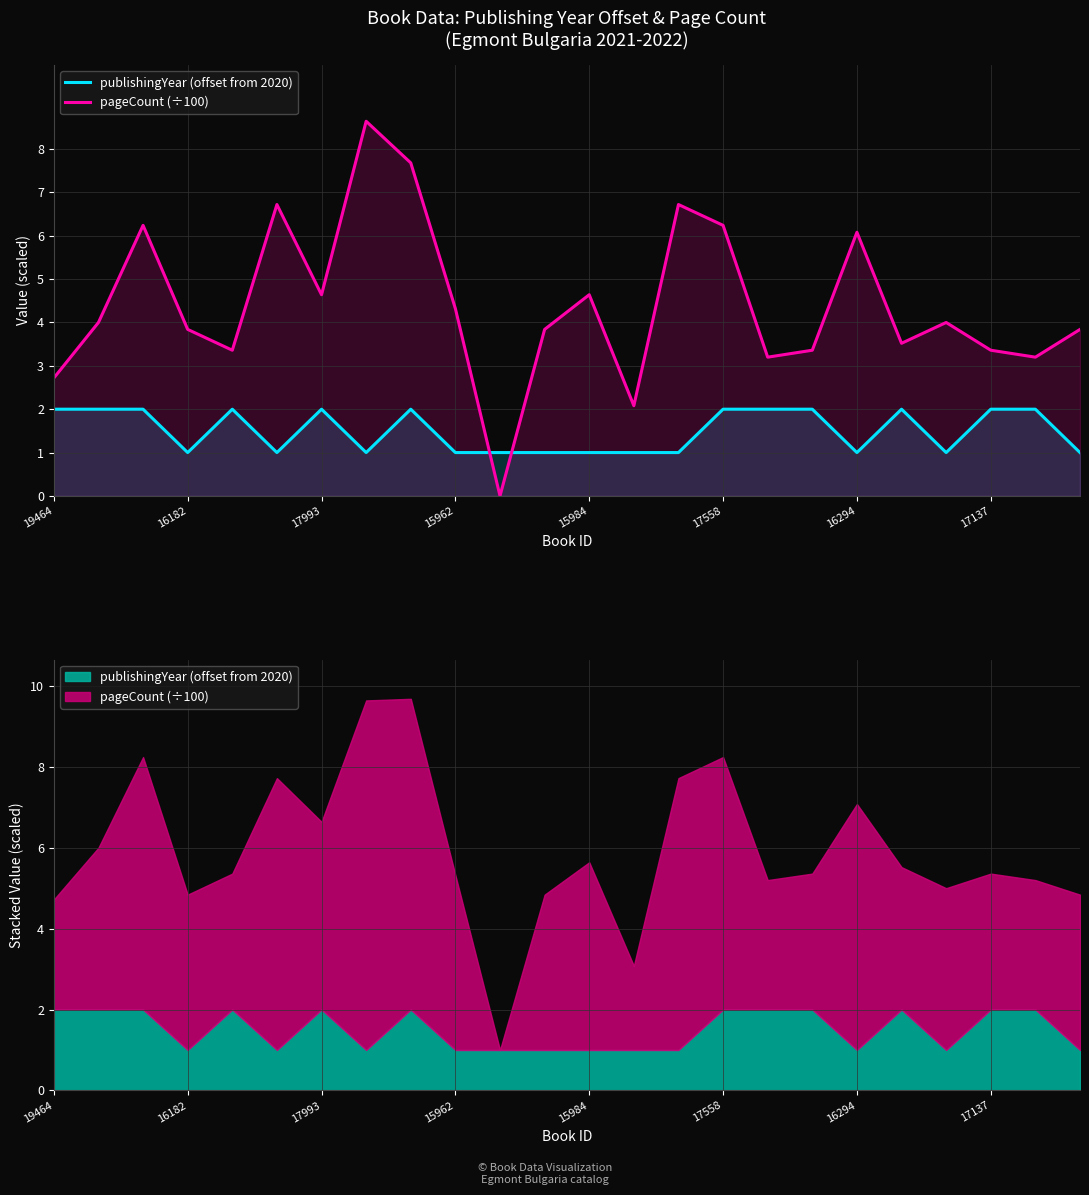

What is the difference between the highest and lowest values at 11?

2.8